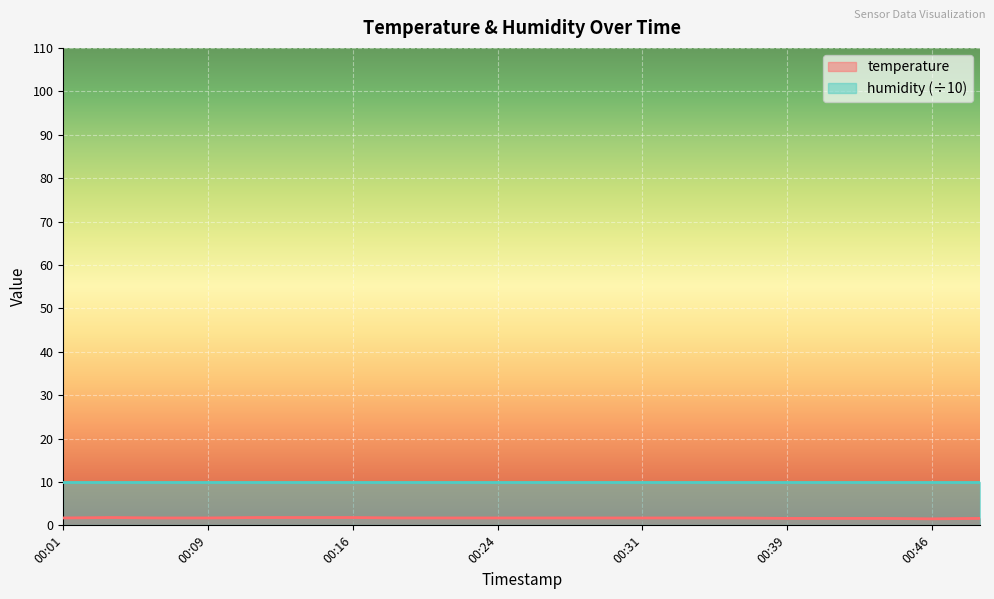

Which label corresponds to the largest value in the chart?

00:04